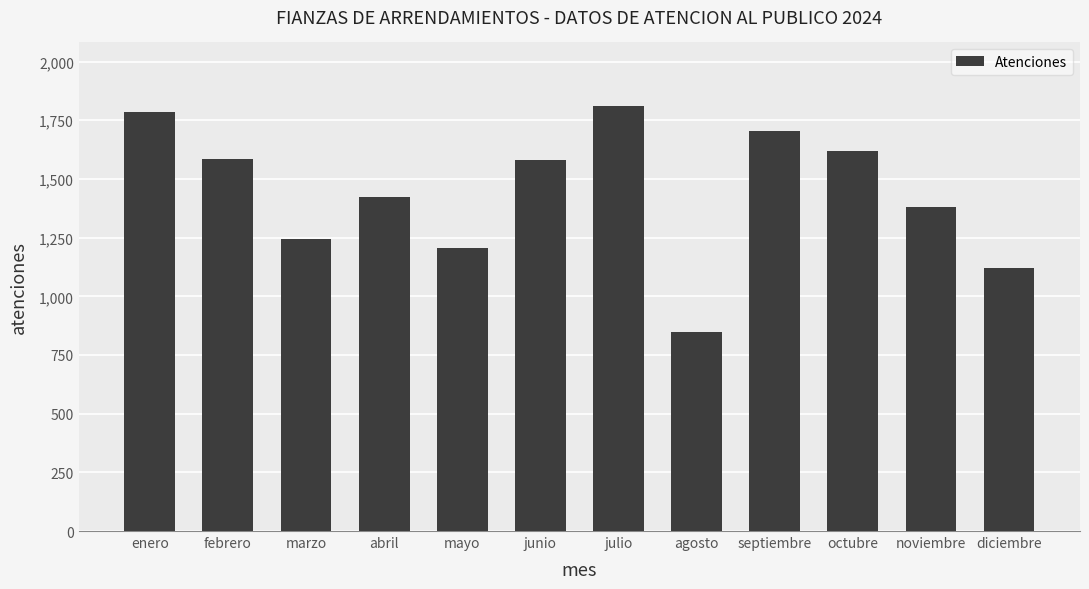

What is the label of the 10th bar from the left?

octubre